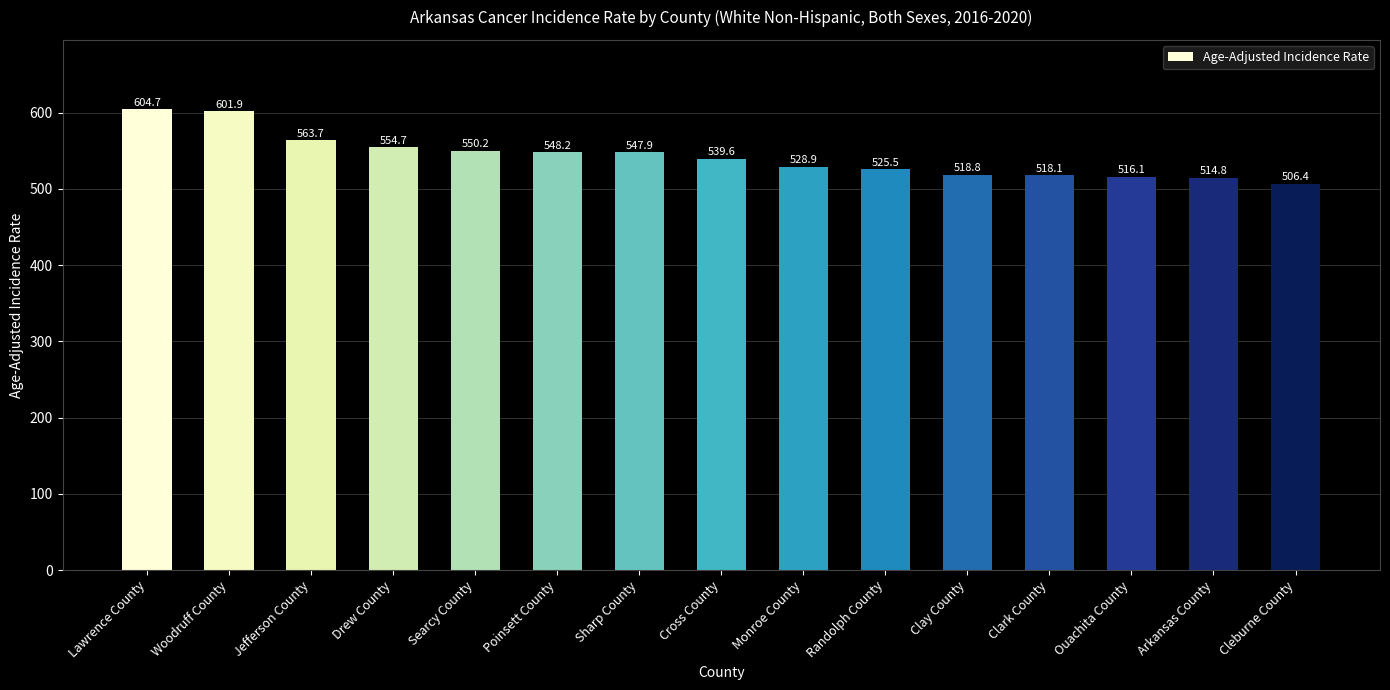

At which category does the chart reach its peak across all series?

Lawrence County